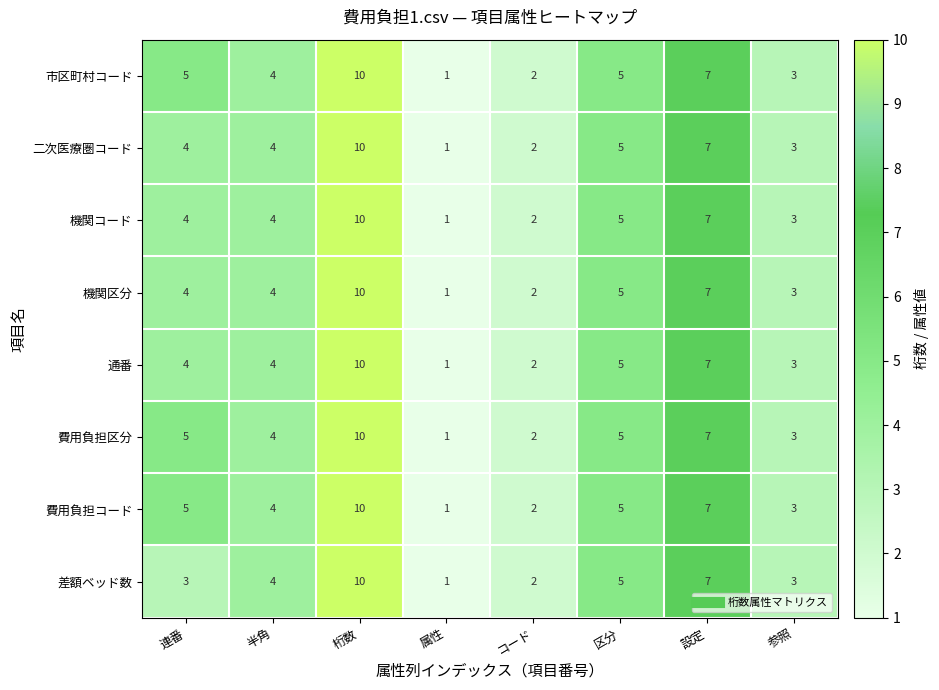

At which label is 機関区分 closest to 5?

区分